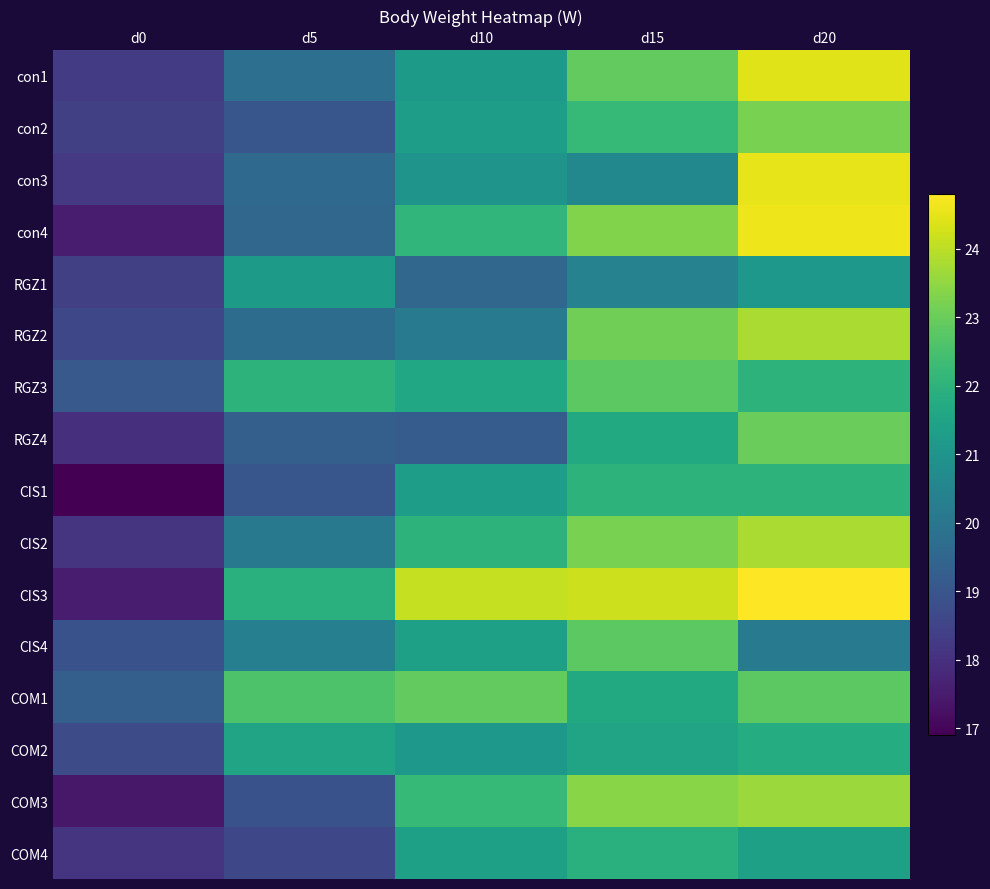

Reading right to left, list all the values displayed in this chart.

con1: d20=24.4	d15=22.9	d10=21.2	d5=19.8	d0=18.3
con2: d20=23.2	d15=22.2	d10=21.3	d5=19.0	d0=18.4
con3: d20=24.5	d15=20.6	d10=21.0	d5=19.6	d0=18.2
con4: d20=24.6	d15=23.3	d10=22.1	d5=19.5	d0=17.5
RGZ1: d20=21.1	d15=20.4	d10=19.5	d5=21.2	d0=18.4
RGZ2: d20=23.8	d15=23.1	d10=20.2	d5=19.7	d0=18.6
RGZ3: d20=22.0	d15=22.8	d10=21.6	d5=22.0	d0=19.1
RGZ4: d20=23.0	d15=21.7	d10=19.2	d5=19.3	d0=18.0
CIS1: d20=22.0	d15=22.0	d10=21.3	d5=19.0	d0=16.9
CIS2: d20=23.8	d15=23.2	d10=22.0	d5=20.1	d0=18.1
CIS3: d20=24.8	d15=24.2	d10=24.1	d5=21.9	d0=17.5
CIS4: d20=20.2	d15=22.8	d10=21.4	d5=20.3	d0=18.9
COM1: d20=22.8	d15=21.7	d10=22.9	d5=22.6	d0=19.3
COM2: d20=21.8	d15=21.5	d10=21.1	d5=21.5	d0=18.7
COM3: d20=23.6	d15=23.4	d10=22.2	d5=18.9	d0=17.4
COM4: d20=21.4	d15=21.9	d10=21.4	d5=18.6	d0=18.1